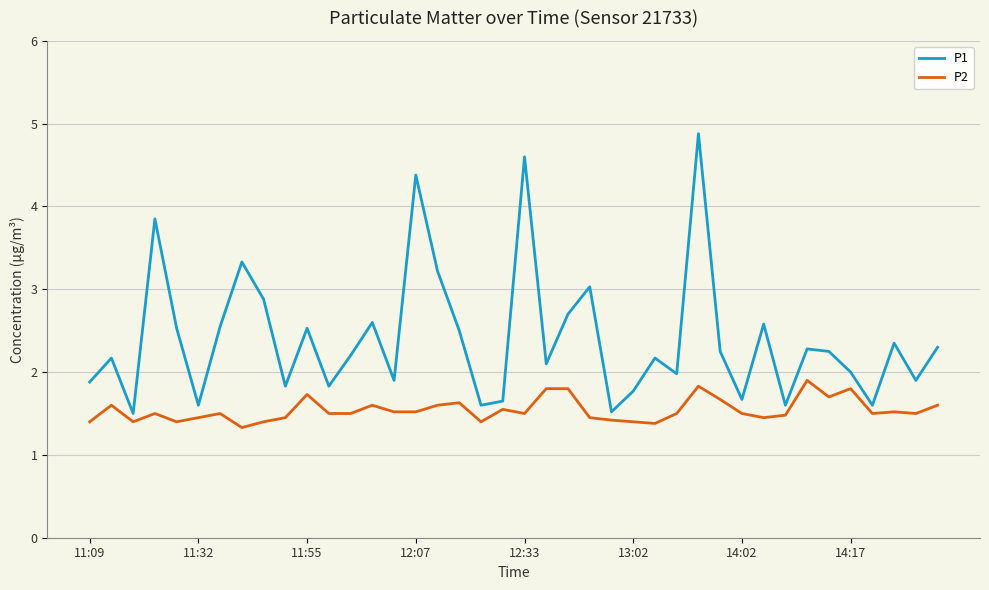

List the series in order of their peak value, highest first.

P1, P2